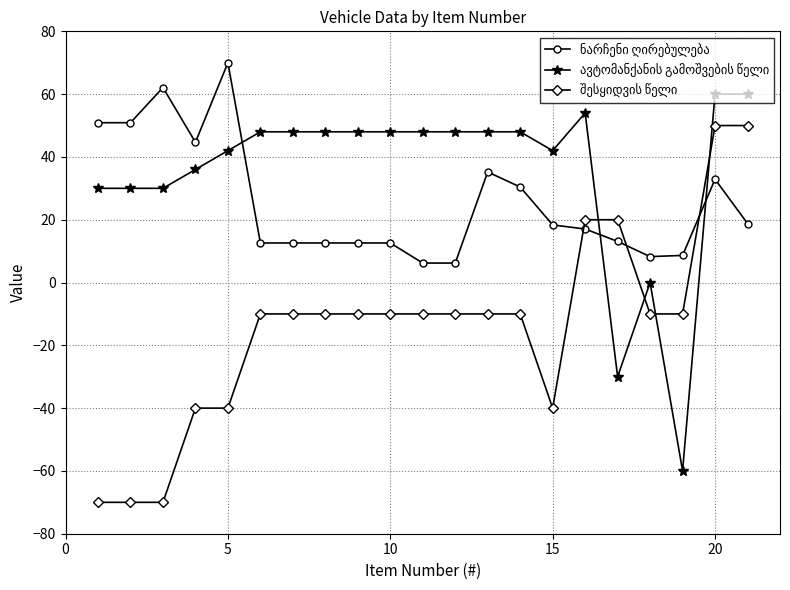

At how many categories does at least one series exceed 3?

21